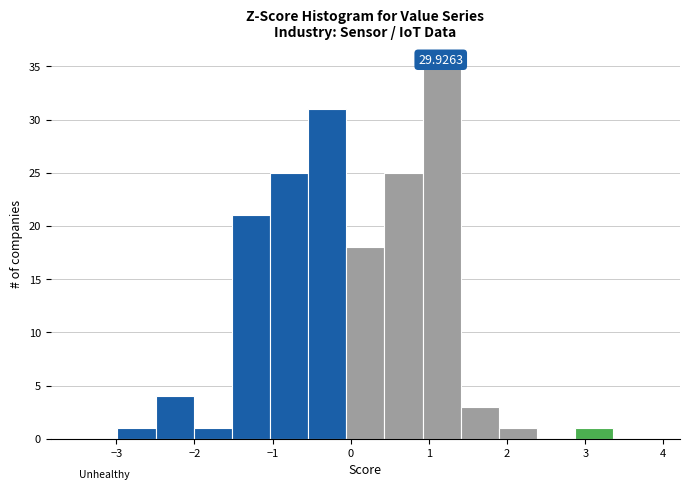

Over which range of the x-axis is the bar tallest?

0.9 to 1.4